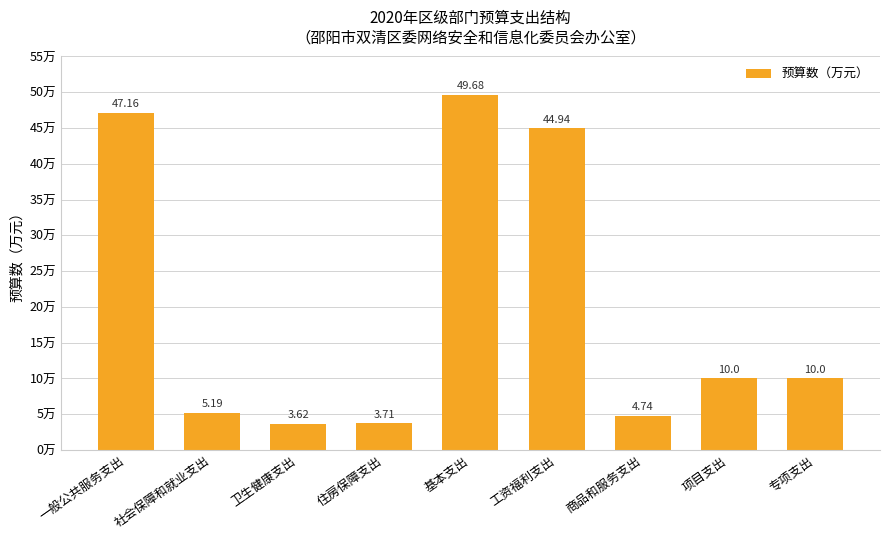

Which has a higher value, 社会保障和就业支出 or 商品和服务支出?

社会保障和就业支出